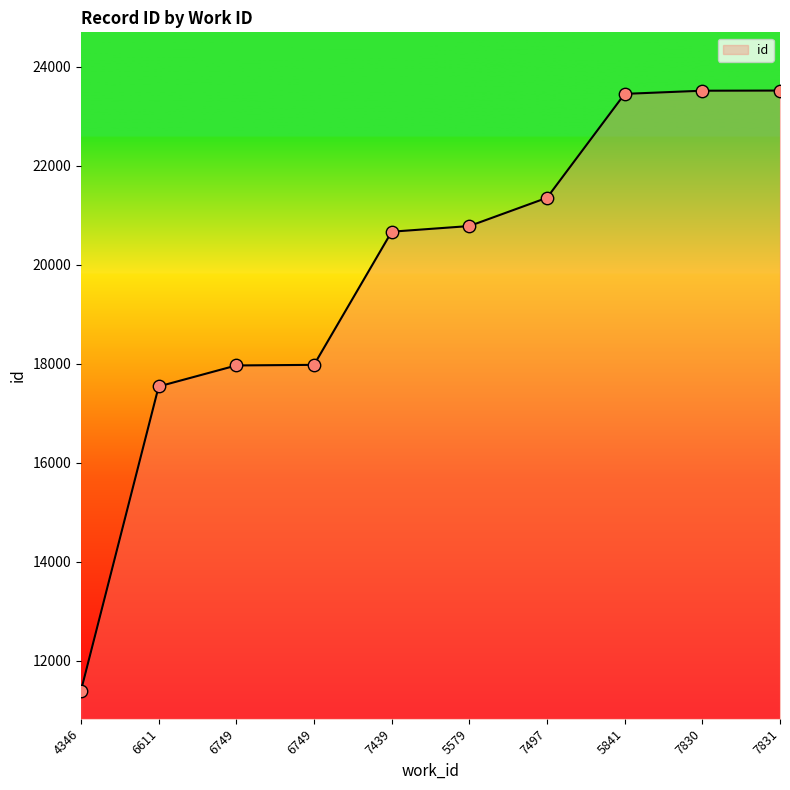

How many lines are shown in the chart?

1